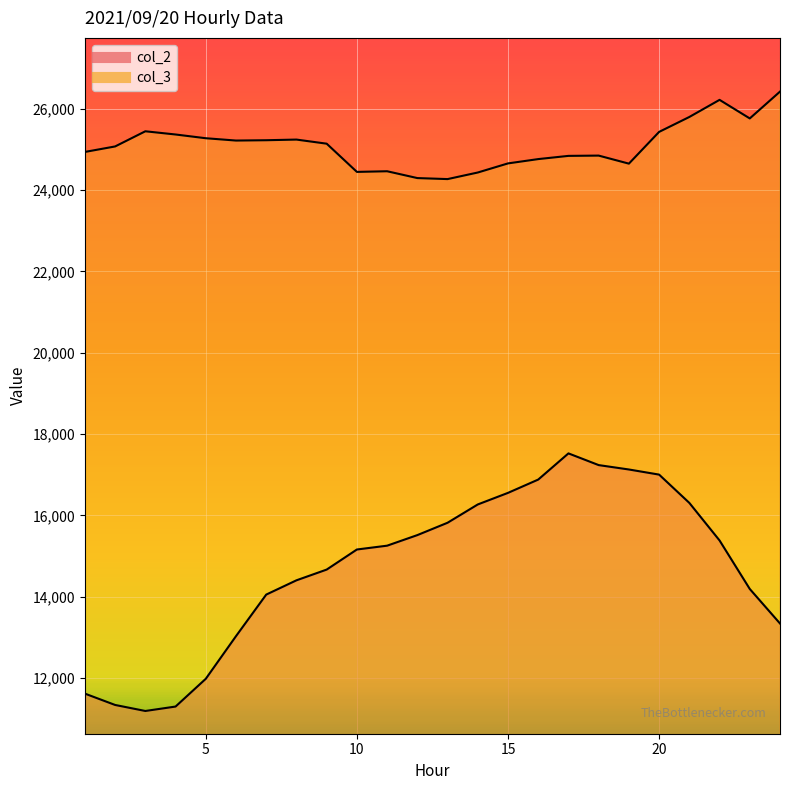

What is the approximate value of col_3 at 22, to the nearest 100?

26200